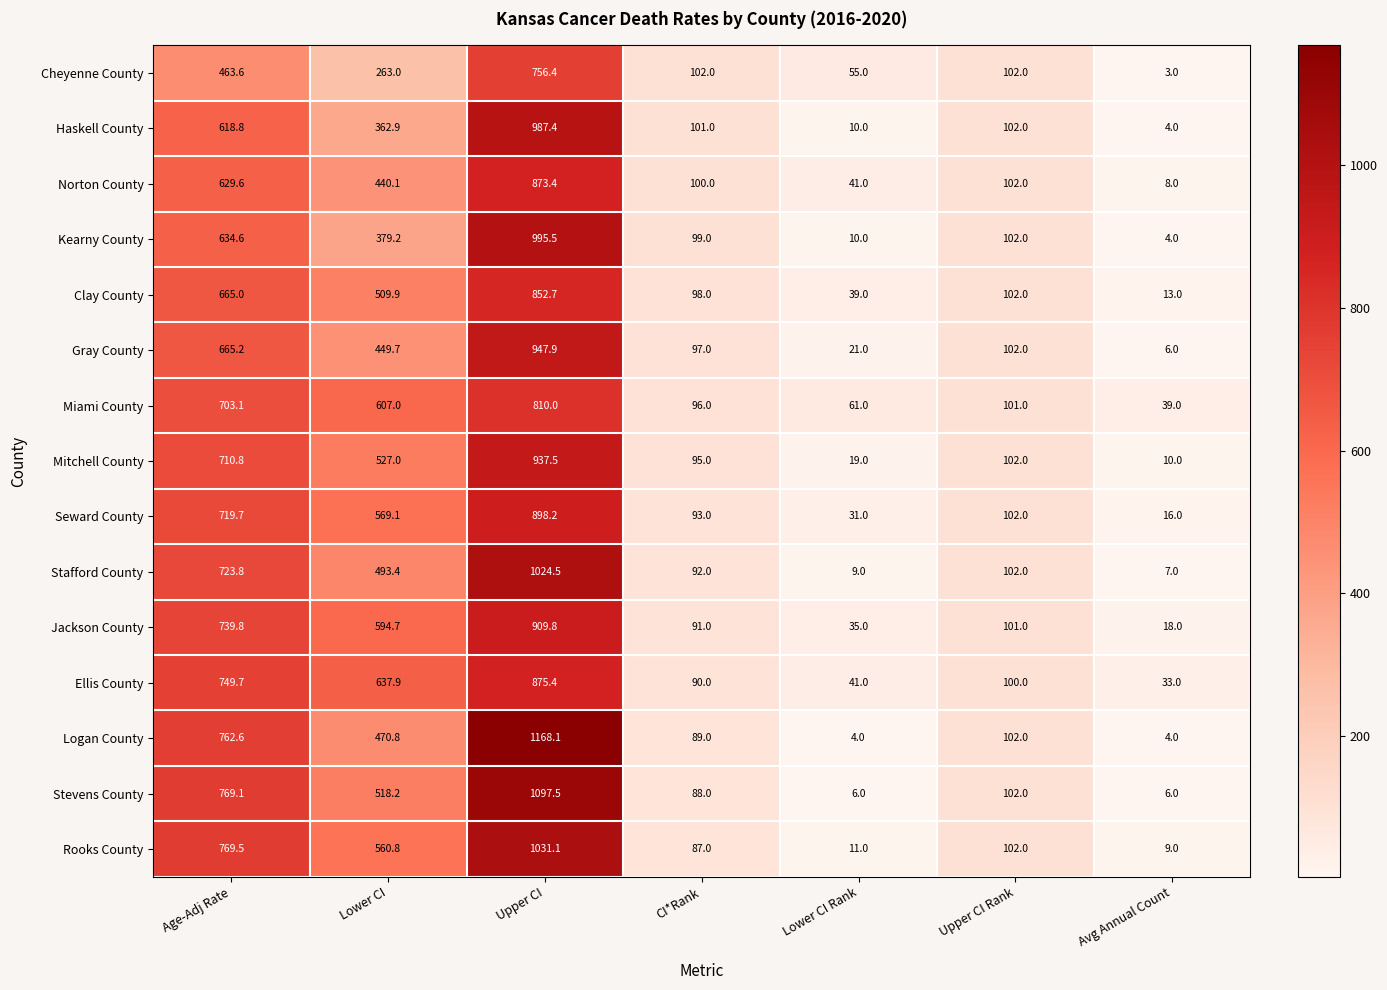

What is the lowest value of the Stafford County series?

7.0